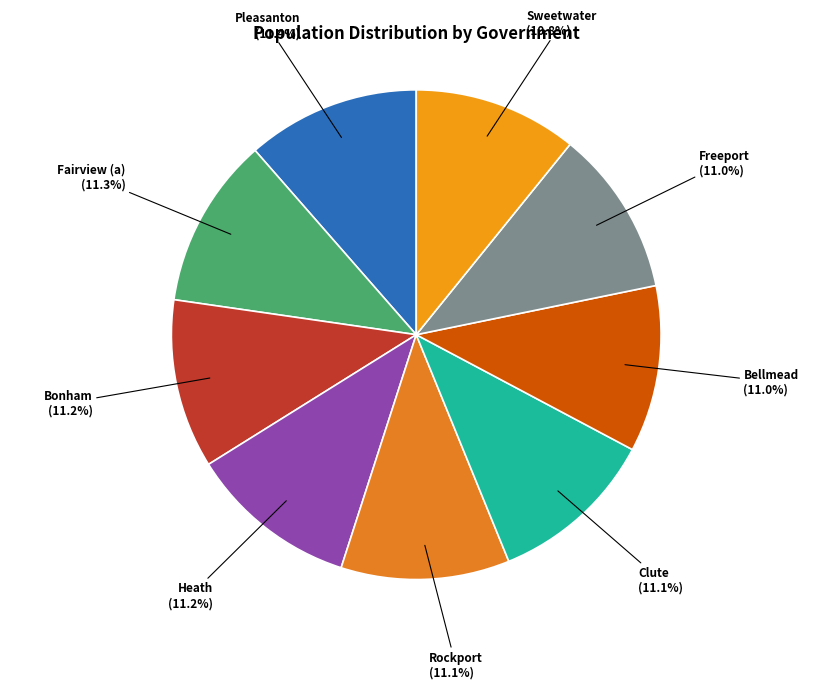

Combined, do Bonham and Clute account for over 50%?

No